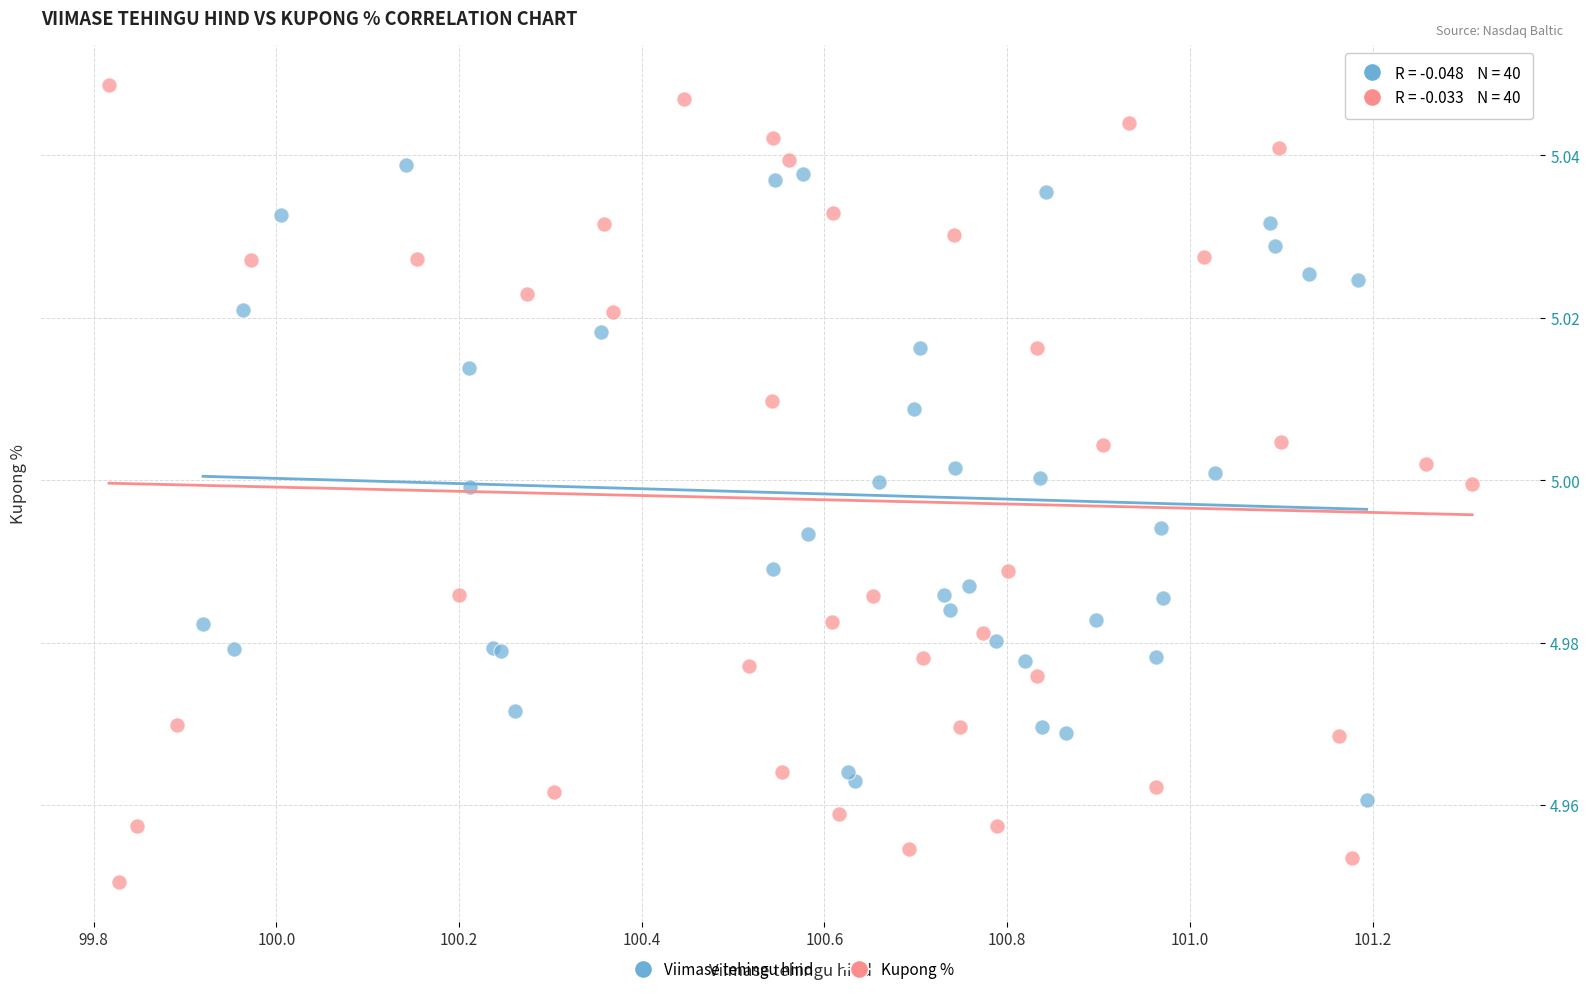

Which series reaches the maximum Y coordinate?

Kupong %